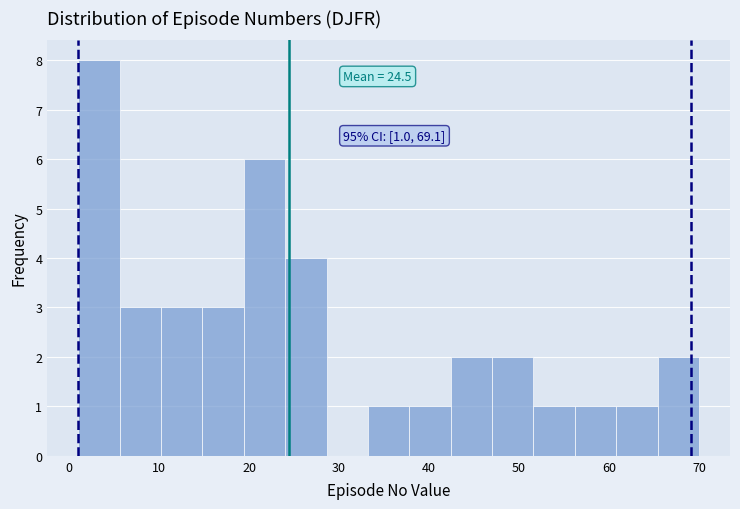

Which range on the x-axis has the tallest bar?

1.0 to 5.6